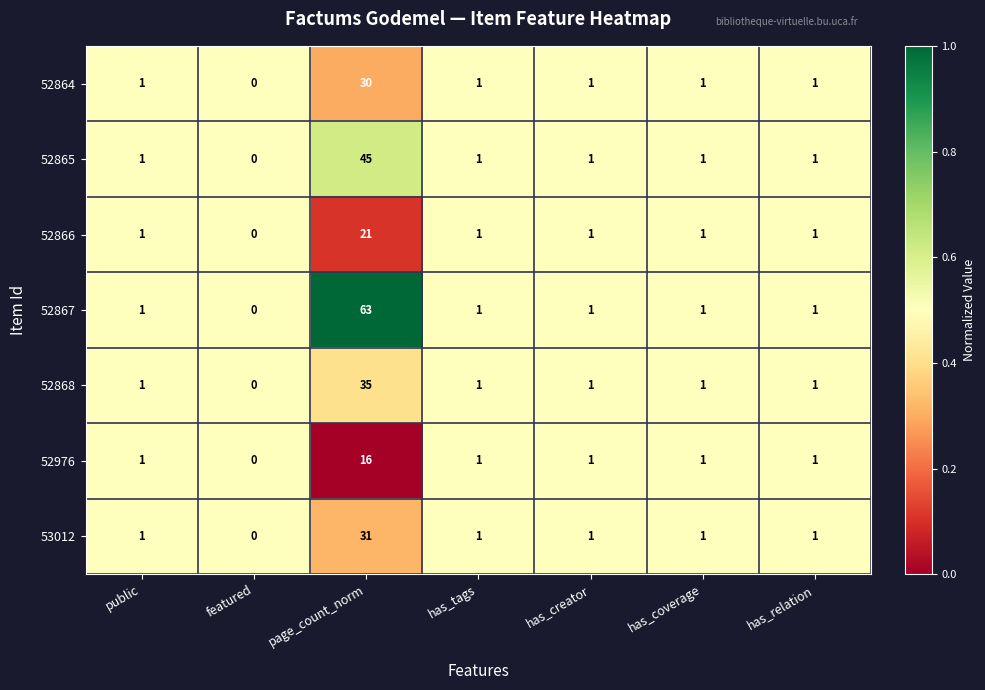

What is the average value of the 52867 series?

10